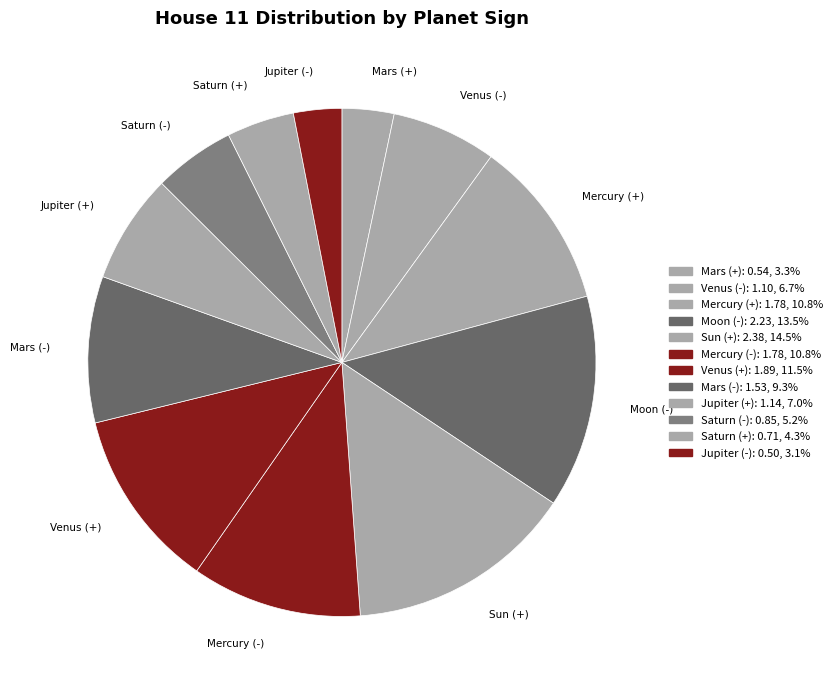

How many slices are in this pie chart?

12